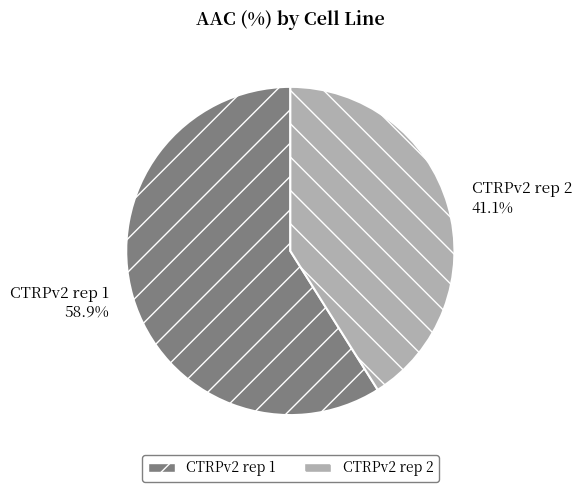

To the nearest percent, what is the difference between the largest and smallest slice percentages?

18%